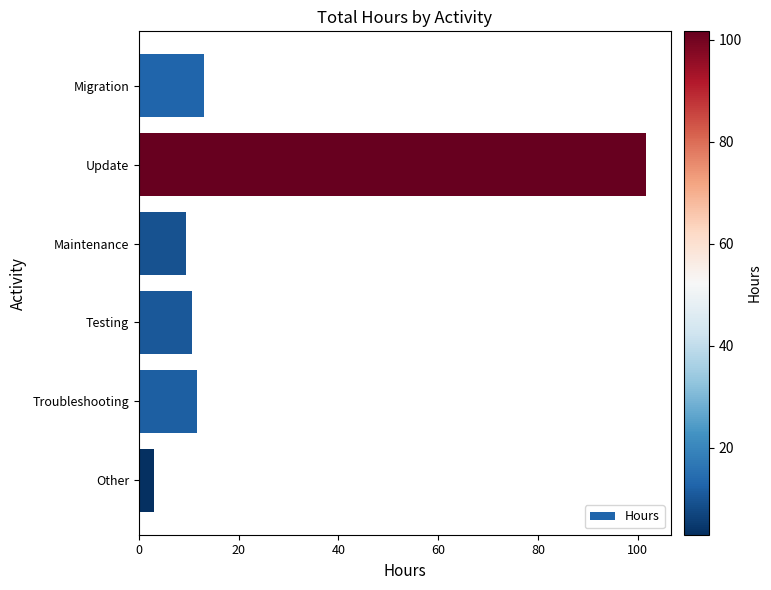

Which label corresponds to the largest value in the chart?

Update